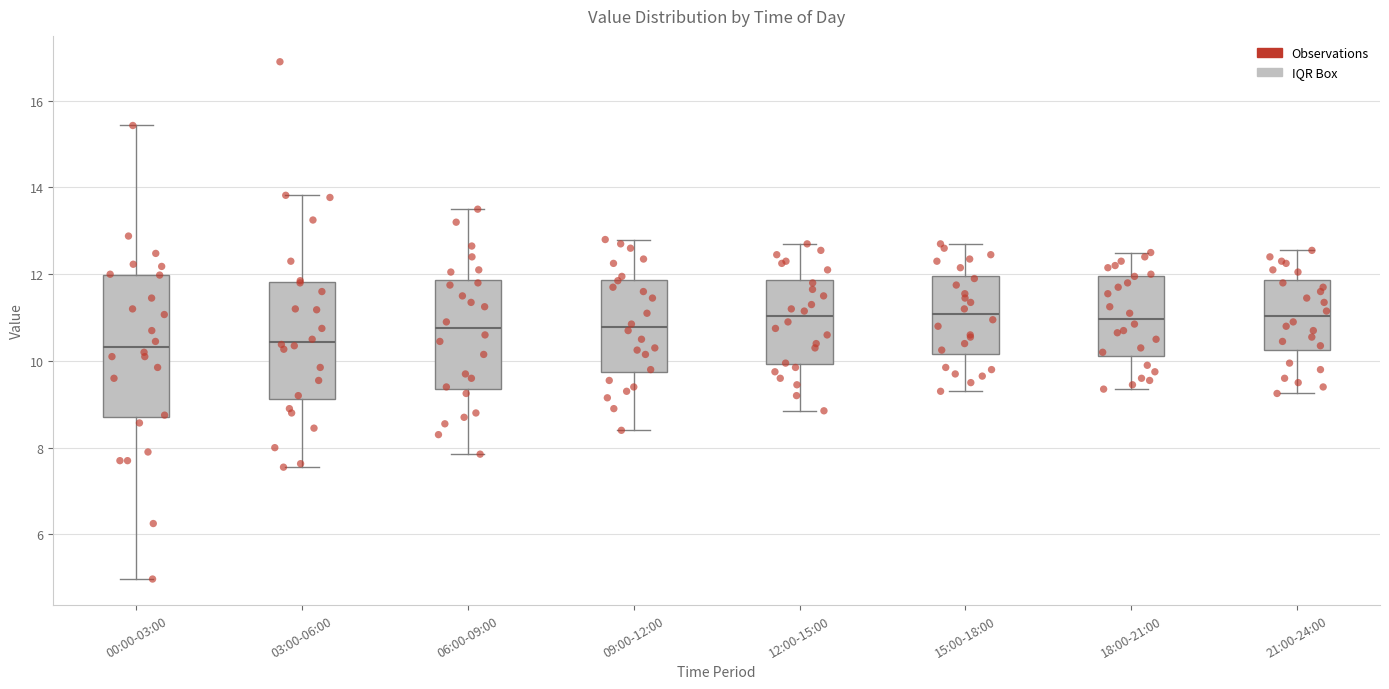

Comparing the boxes themselves (not the whiskers), which one is the tallest?

00:00-03:00